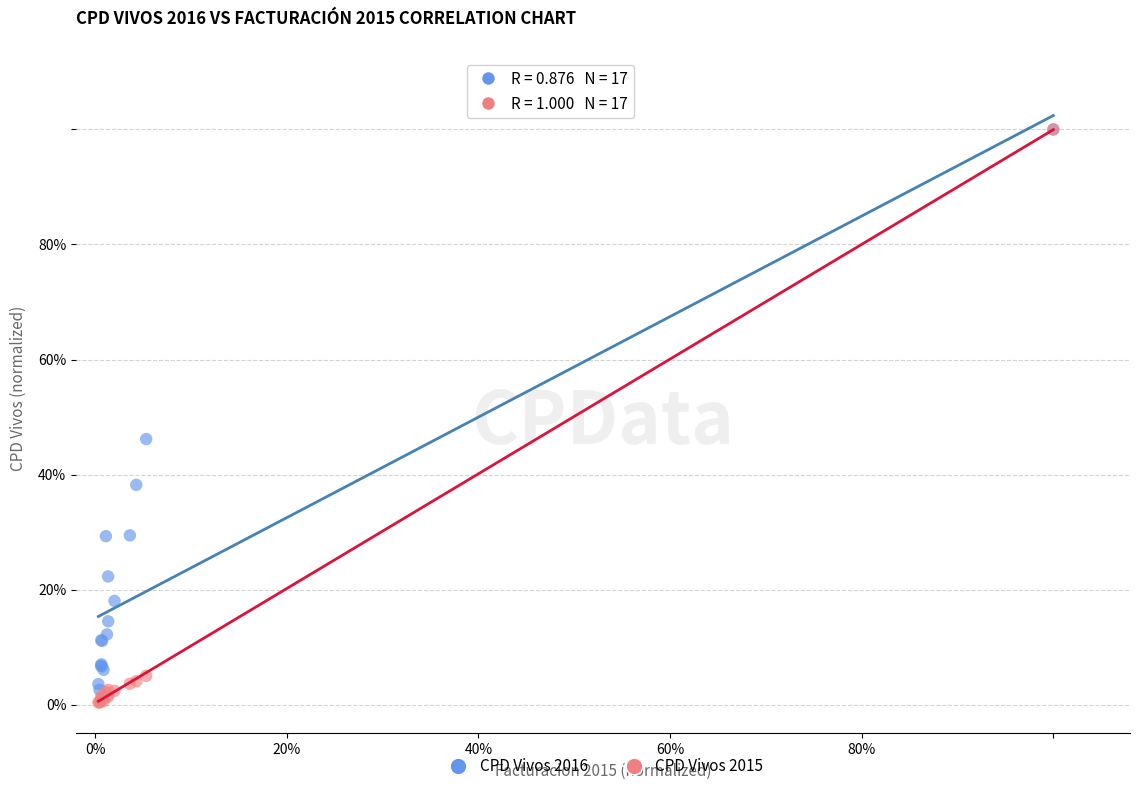

Which series contains the lowest Y value?

CPD Vivos 2015